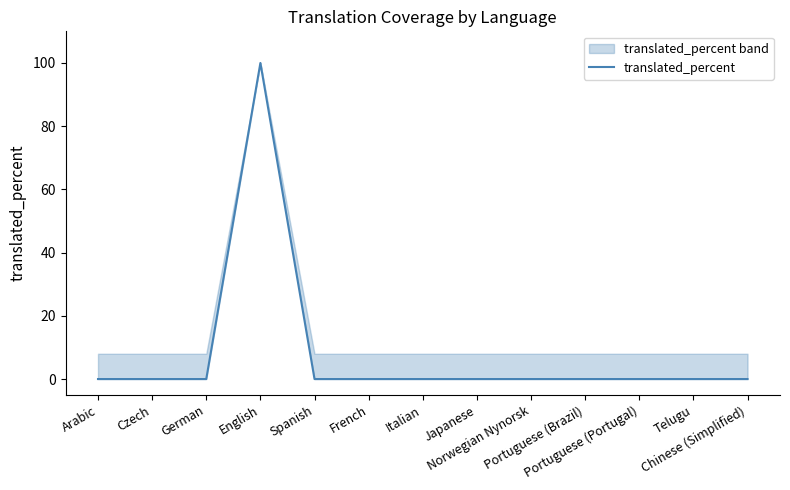

What is the label of the 5th point from the right?

Norwegian Nynorsk